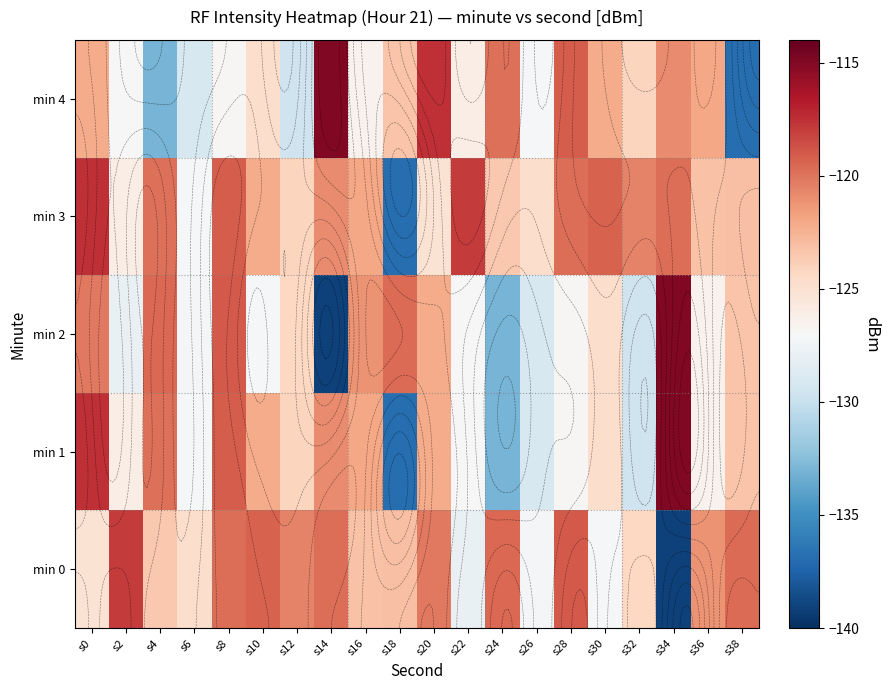

What is the difference between the highest and lowest values at s20?

7.7